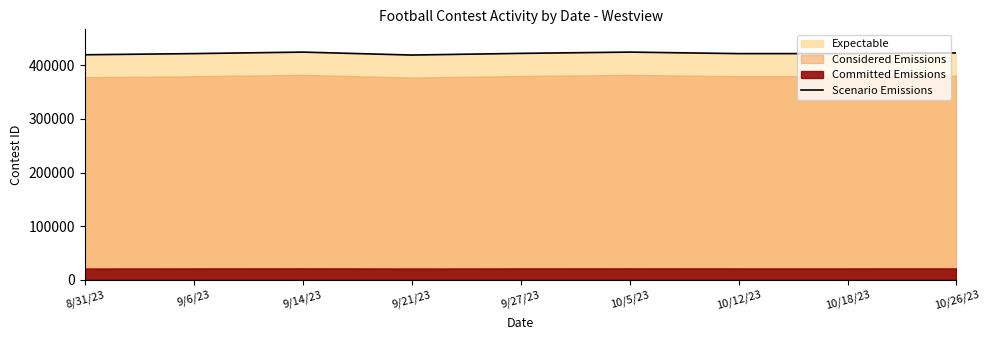

What is the ratio of the value at 9/21/23 to the value at 9/27/23?

1.0